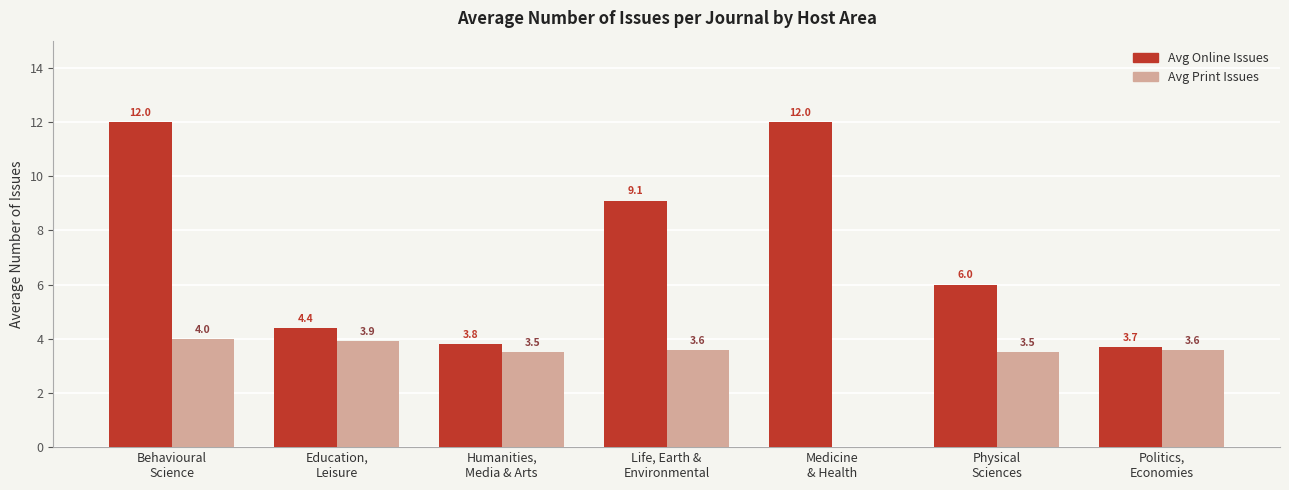

Reading left to right, what are all the values shown in this chart?

Avg Online Issues: Behavioural
Science=12.0	Education,
Leisure=4.4	Humanities,
Media & Arts=3.8	Life, Earth &
Environmental=9.1	Medicine
& Health=12.0	Physical
Sciences=6.0	Politics,
Economies=3.7
Avg Print Issues: Behavioural
Science=4.0	Education,
Leisure=3.9	Humanities,
Media & Arts=3.5	Life, Earth &
Environmental=3.6	Medicine
& Health=0.0	Physical
Sciences=3.5	Politics,
Economies=3.6